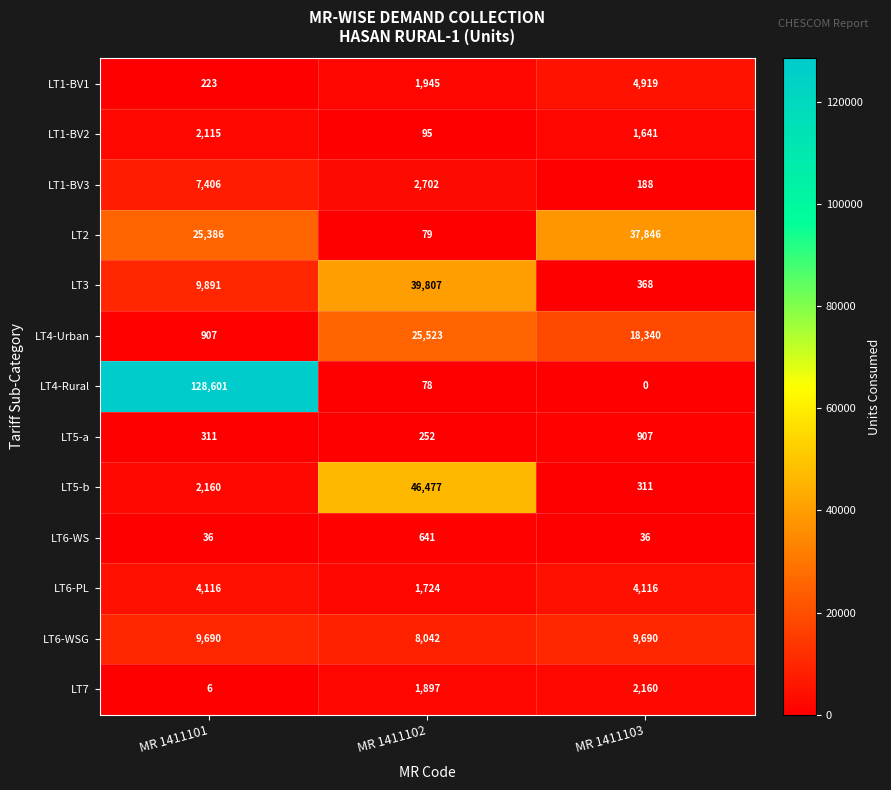

At which category is the sum across all series the highest?

MR 1411101